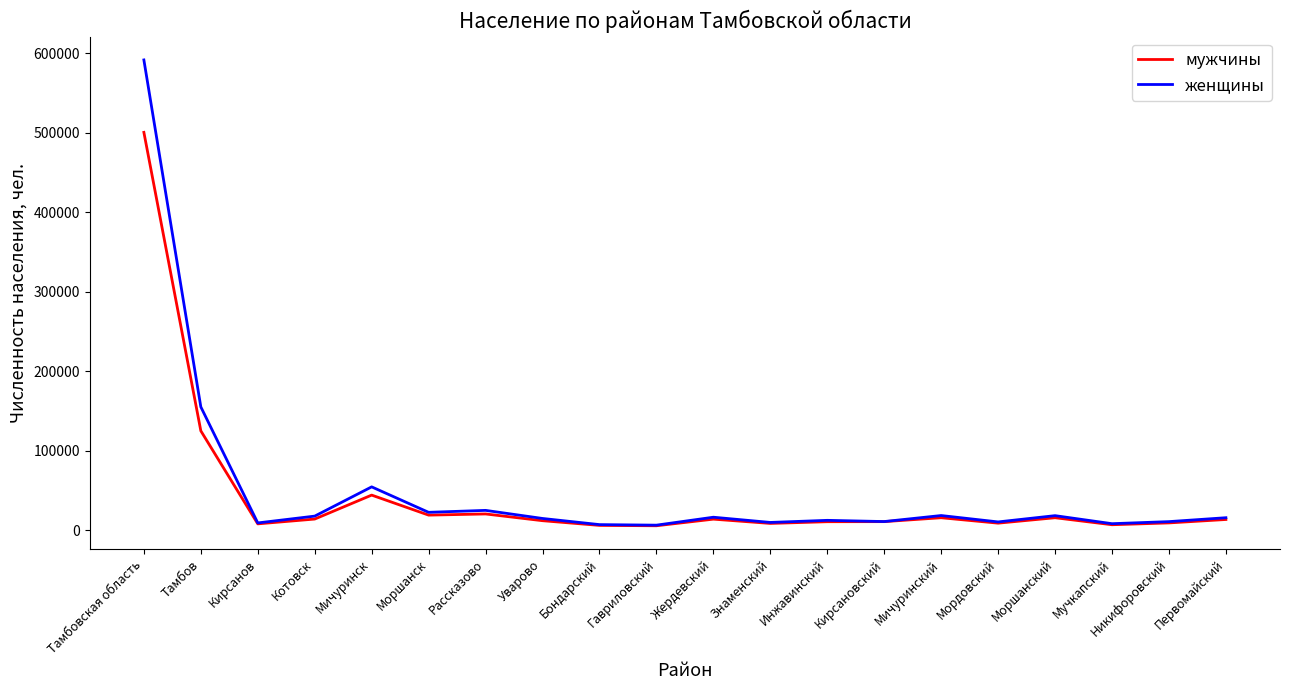

Which series has the widest spread of values?

женщины